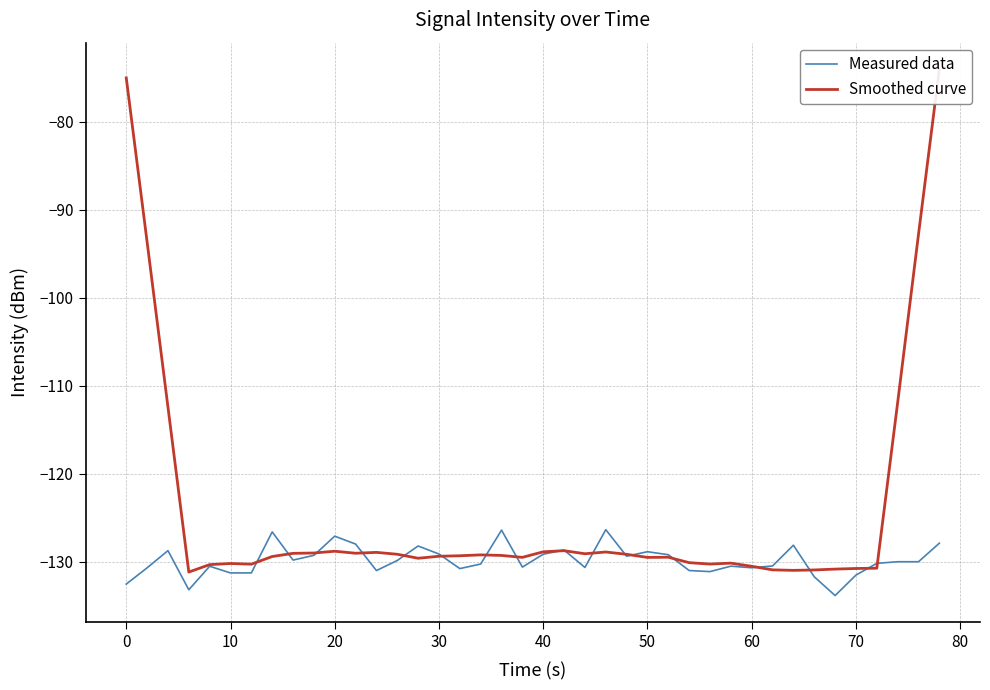

What is the maximum value for Measured data?

-126.4